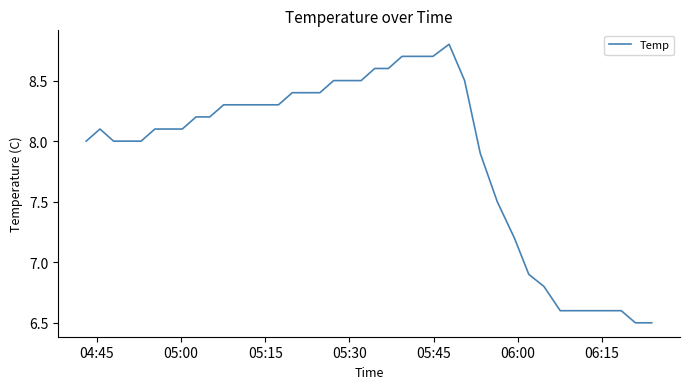

What is the difference between the maximum and minimum values?

2.3